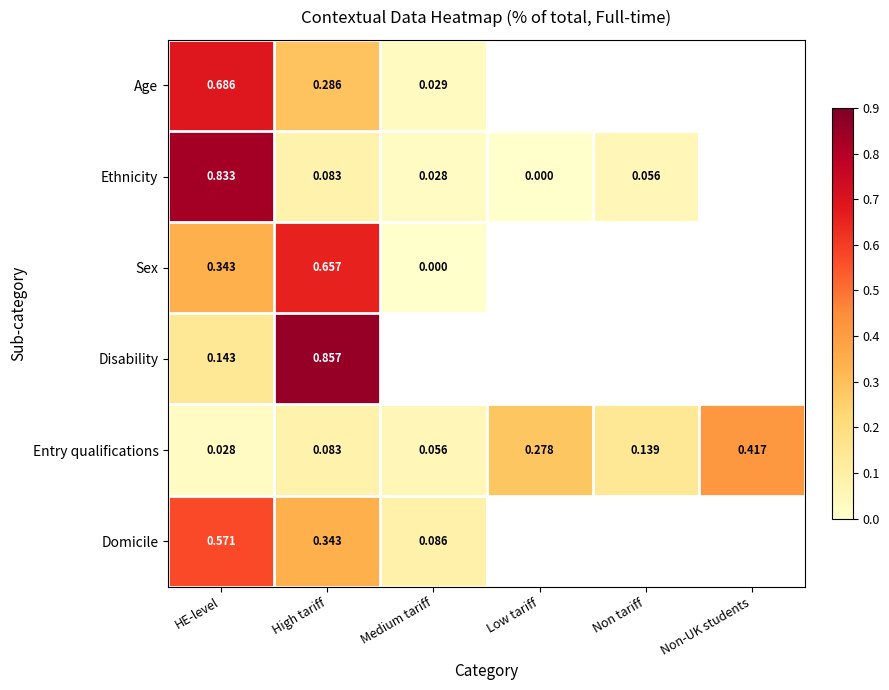

List the labels in order of Entry qualifications value, largest first.

Non-UK students, Low tariff, Non tariff, High tariff, Medium tariff, HE-level